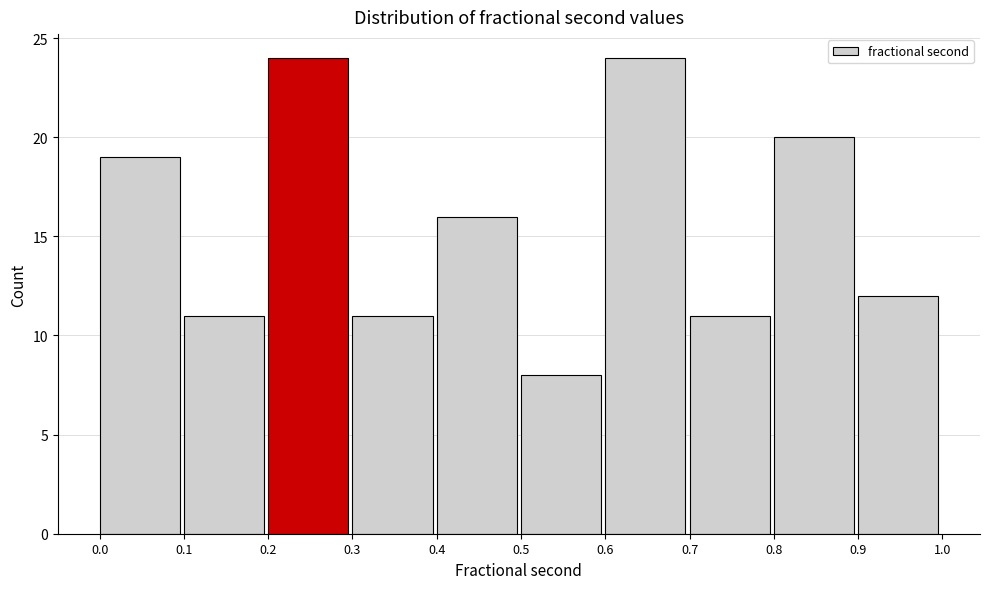

Reading left to right, list every bar in this chart as the range it spans on the x-axis followed by its height. The values are not printed on the chart, so give them approximately, as read against the axis.

0.0 to 0.1: 19
0.1 to 0.2: 11
0.2 to 0.3: 24
0.3 to 0.4: 11
0.4 to 0.5: 16
0.5 to 0.6: 8
0.6 to 0.7: 24
0.7 to 0.8: 11
0.8 to 0.9: 20
0.9 to 1.0: 12